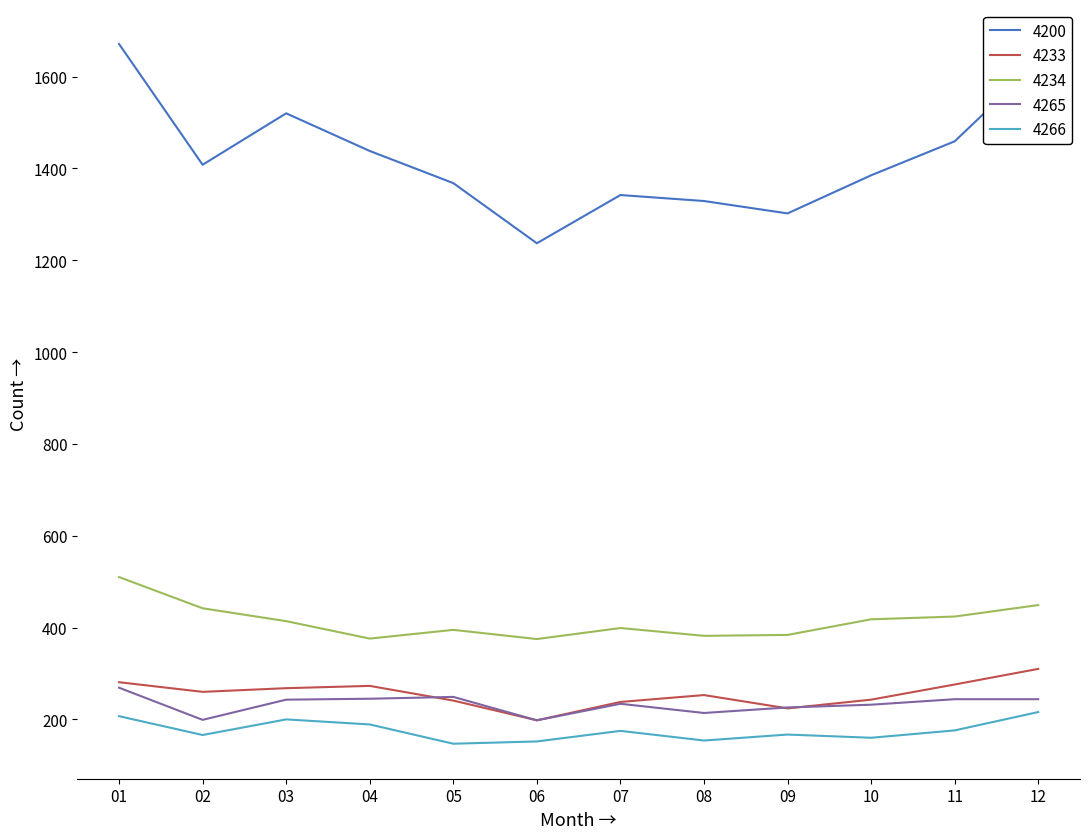

Is the value of 4265 at 10 greater than the value of 4200 at 06?

No